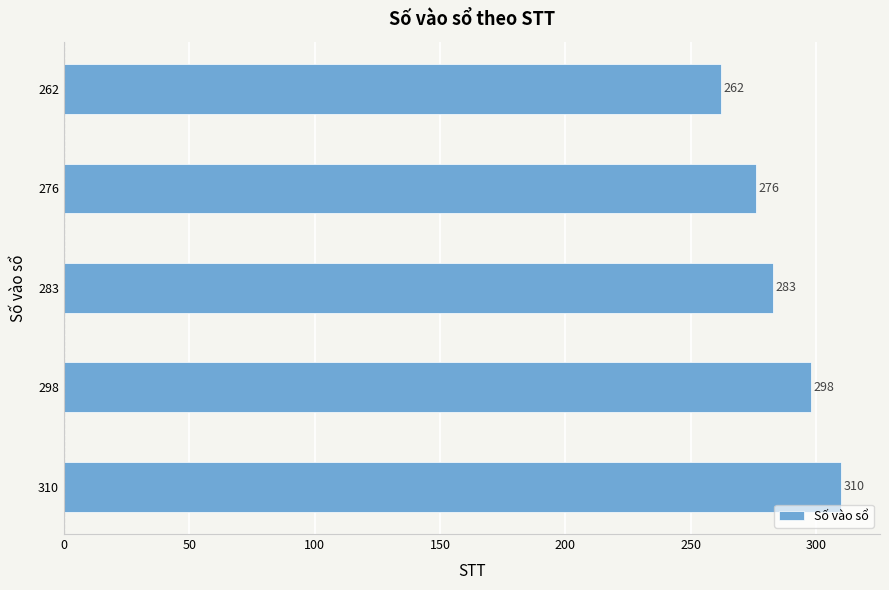

The value at 298 is 298. True or false?

True